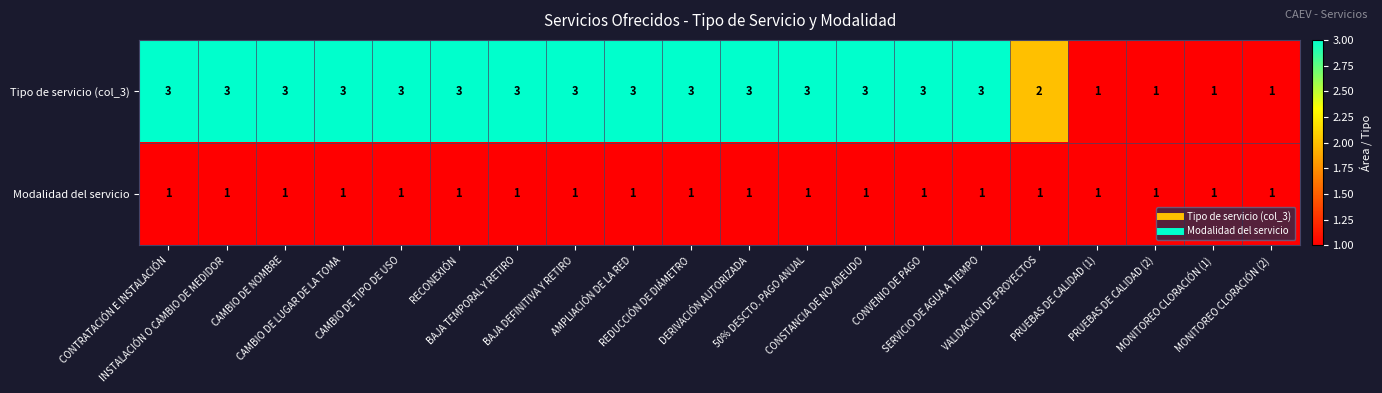

What is the maximum value shown in the chart?

3